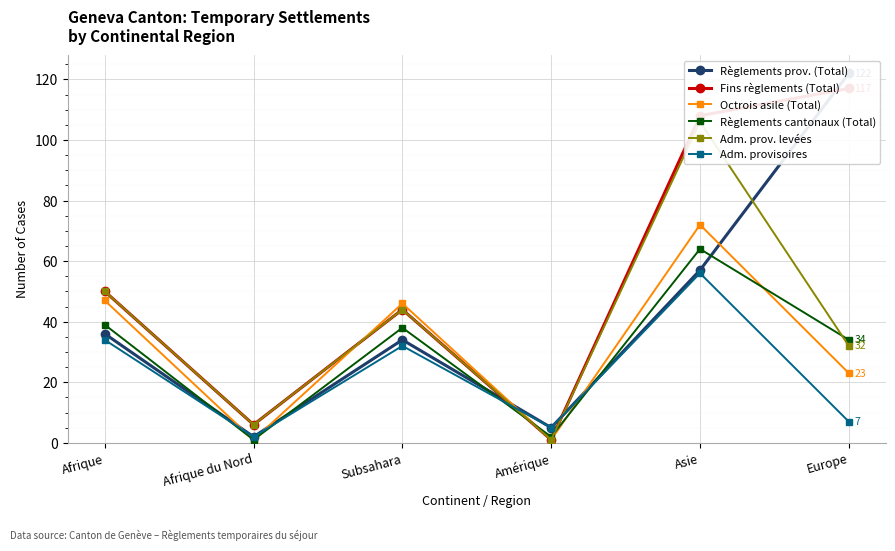

What is the greatest value displayed?

122